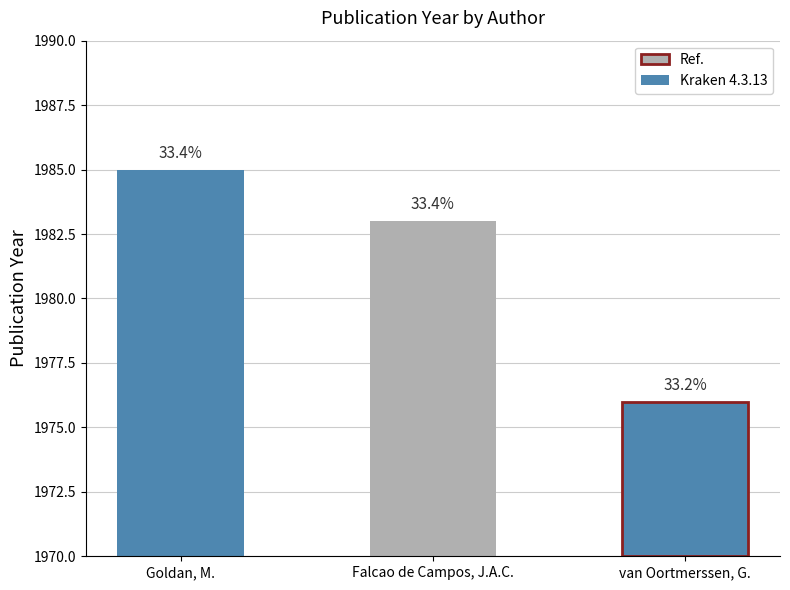

Count the values in the range 1976 to 1985.

3